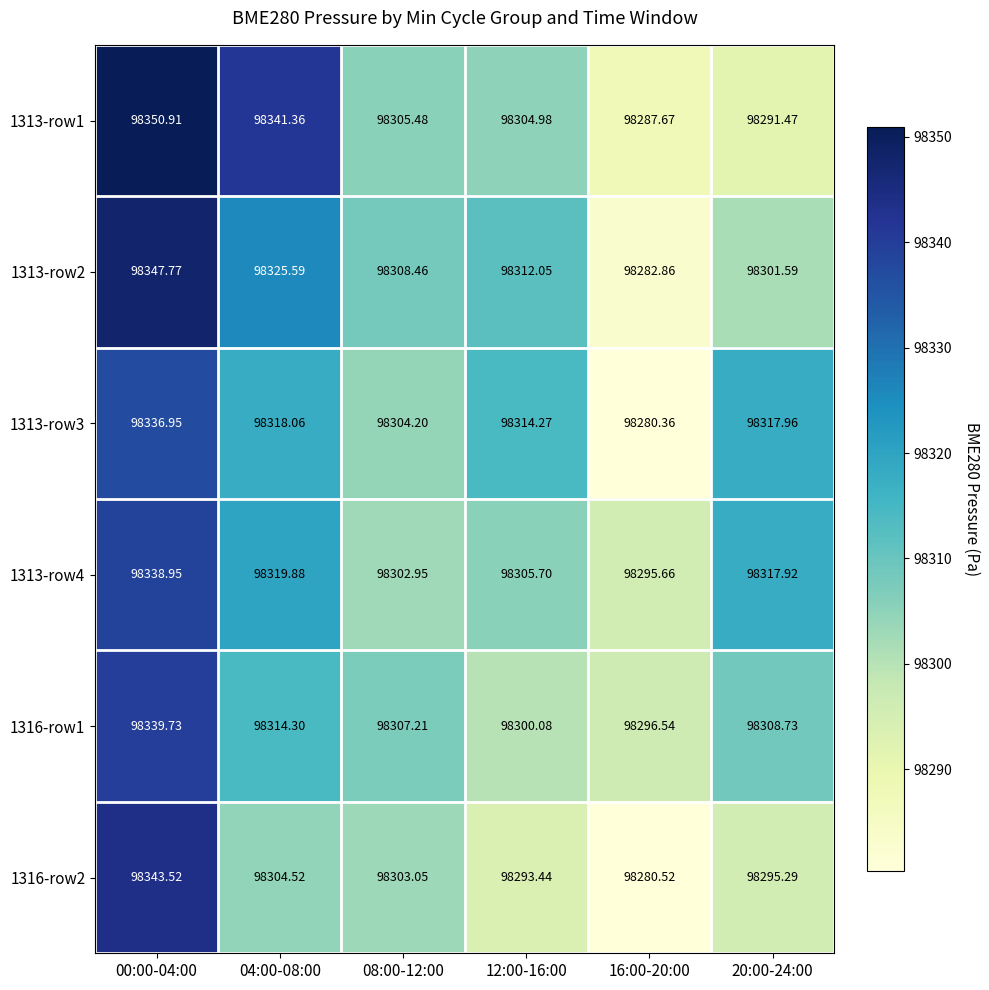

At which category is the sum across all series the highest?

00:00-04:00